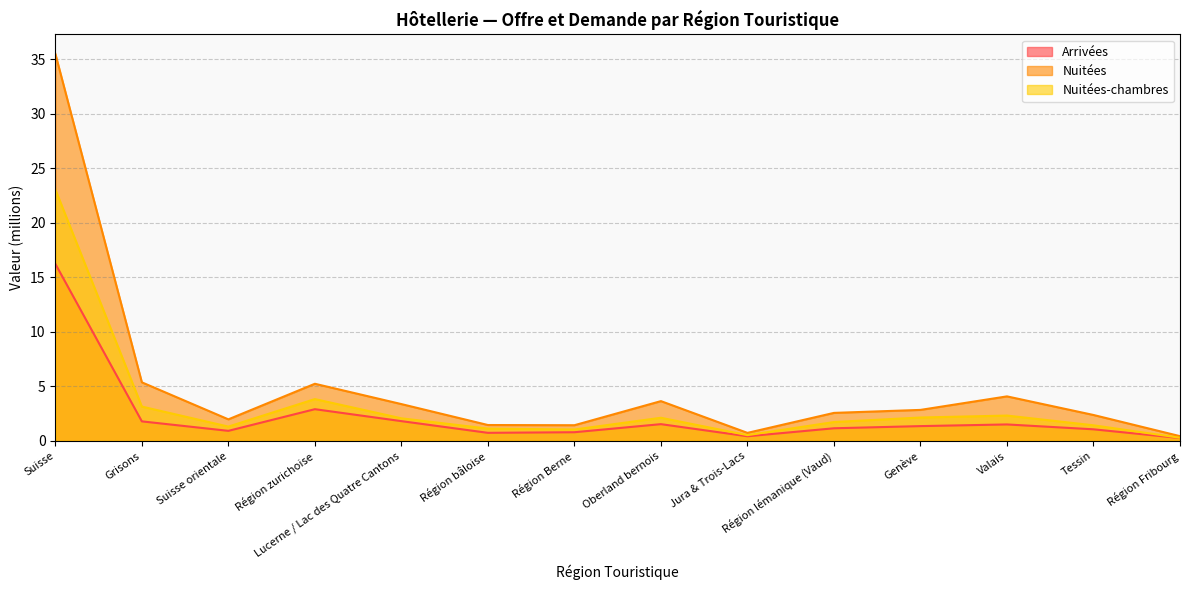

Which has a higher value, Lucerne / Lac des Quatre Cantons or Région Berne?

Lucerne / Lac des Quatre Cantons